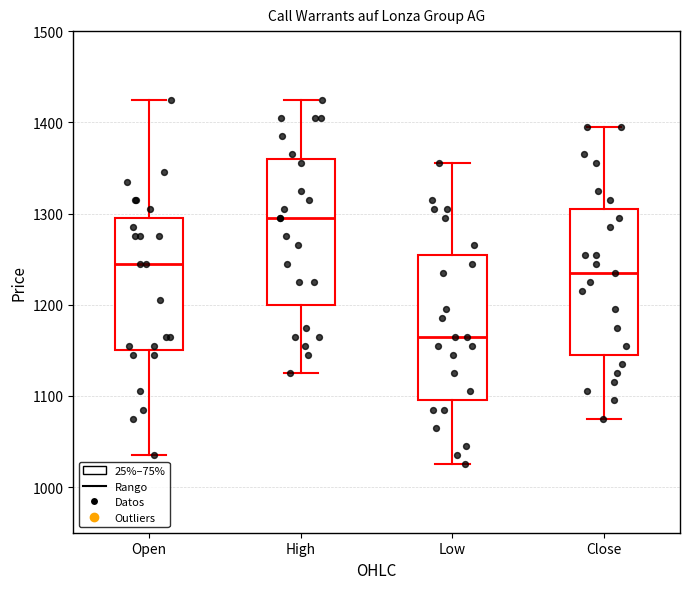

Reading left to right, read every box against the y-axis: the position of its median line, the range the box covers, and the ends of its whiskers. The values are not printed on the chart, so give them approximately, as read against the axis.

Open: median 1250, box 1150 to 1300, whiskers 1040 to 1430
High: median 1300, box 1200 to 1360, whiskers 1130 to 1430
Low: median 1170, box 1100 to 1260, whiskers 1030 to 1360
Close: median 1240, box 1150 to 1310, whiskers 1080 to 1400